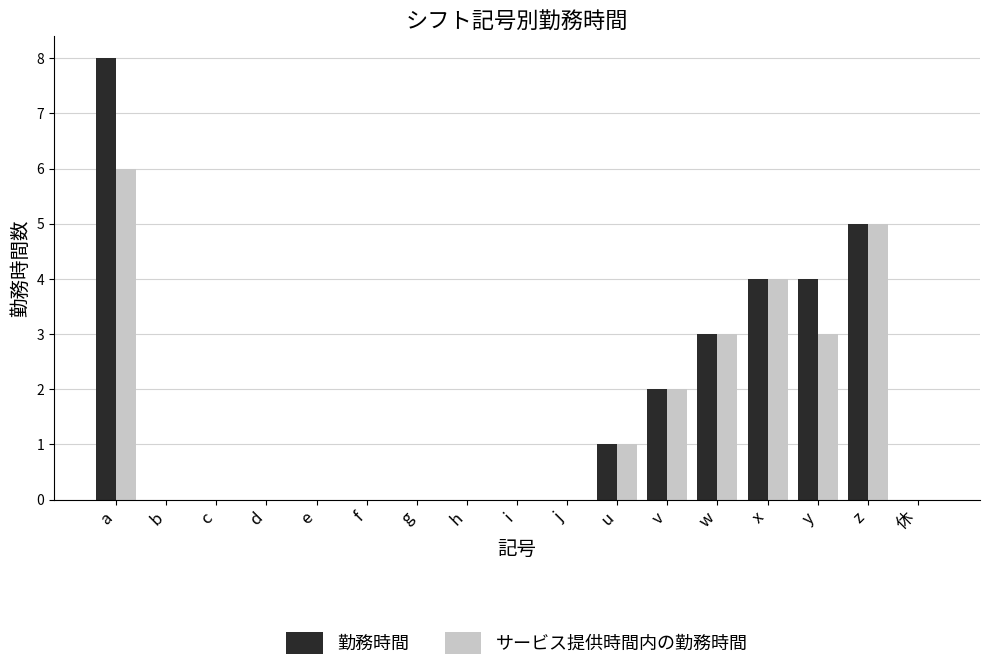

What is the difference between the サービス提供時間内の勤務時間 values at z and w?

2